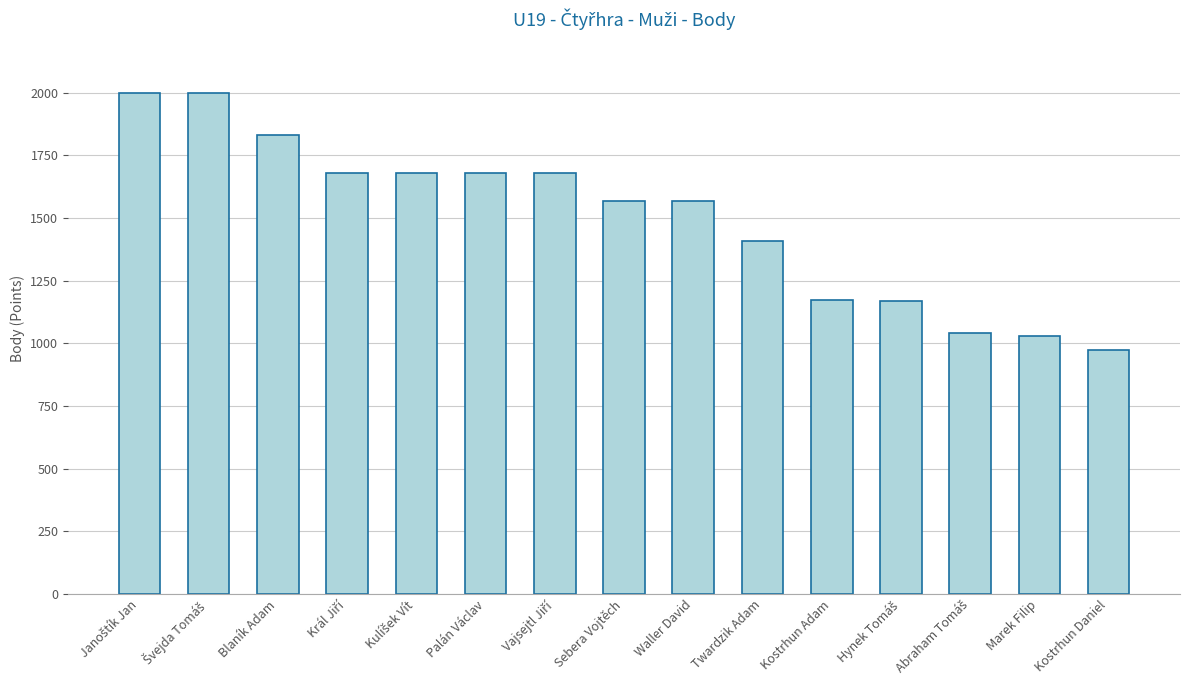

The chart shows a value of 1031 at Marek Filip. True or false?

True